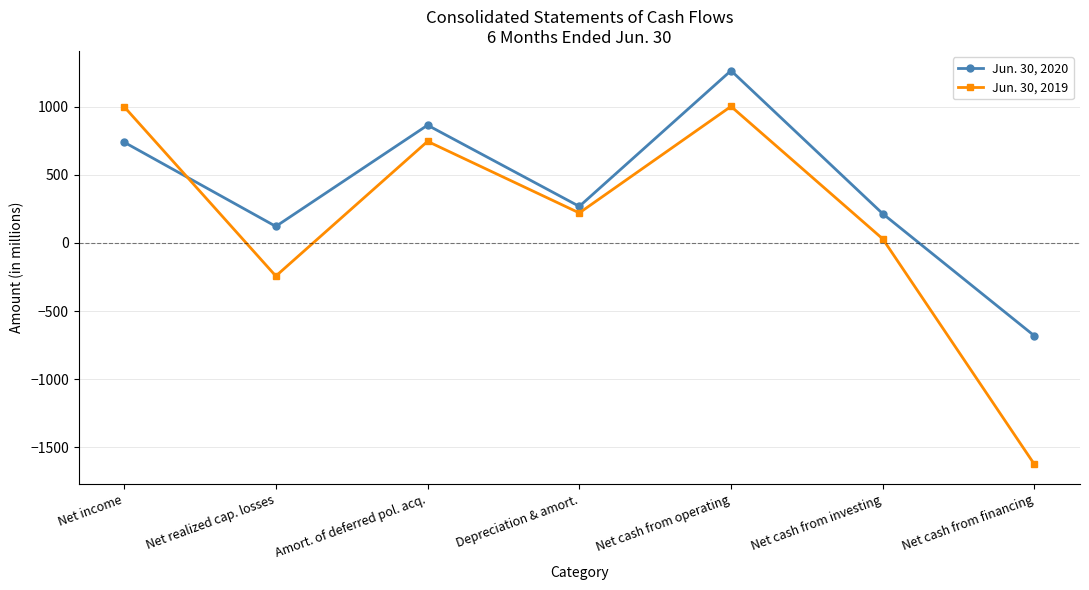

True or false: Jun. 30, 2020 has more than 1 points higher than both neighbors.

True